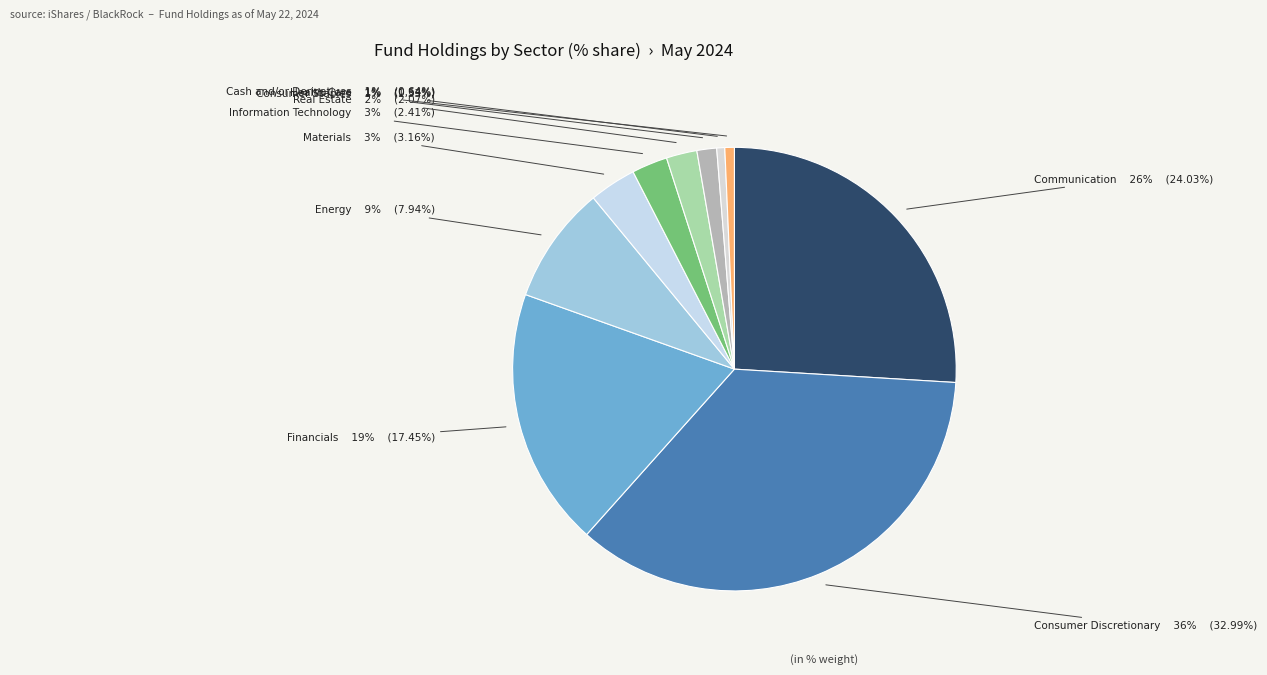

Count the number of slices in the pie.

10